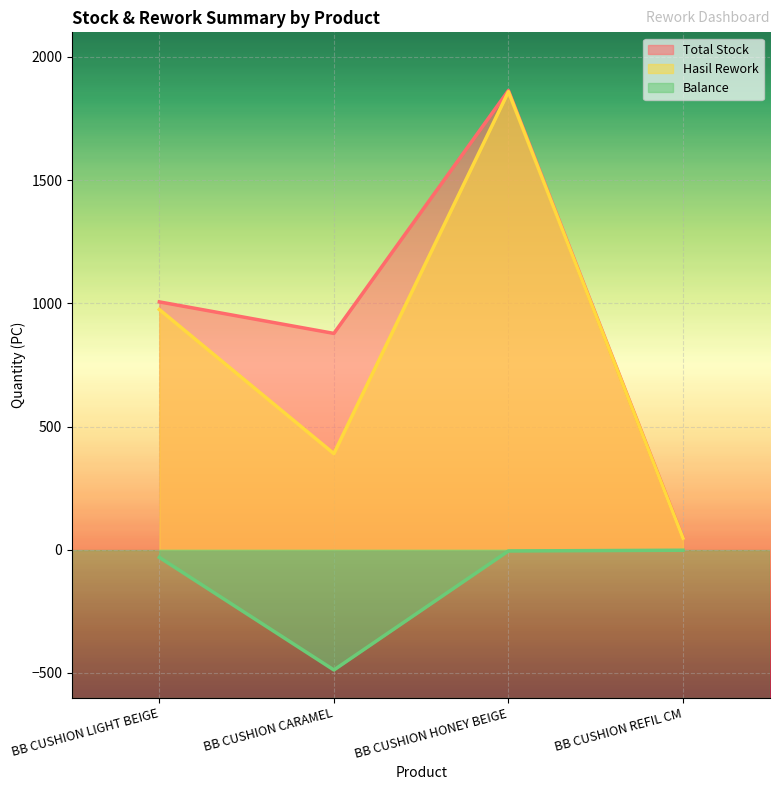

What is the value of the Balance point at the 3rd from the left?

-5